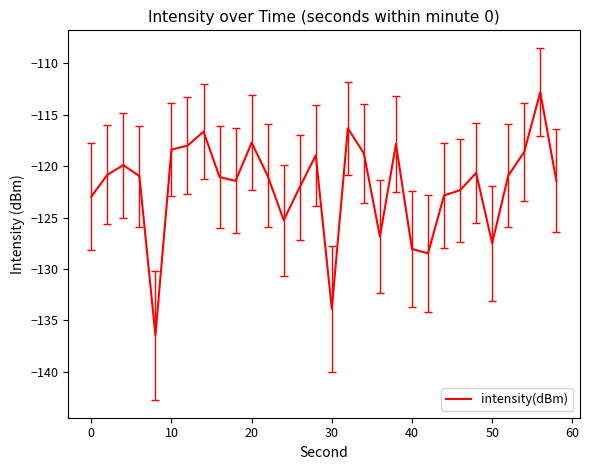

What is the smallest value displayed?

-136.4